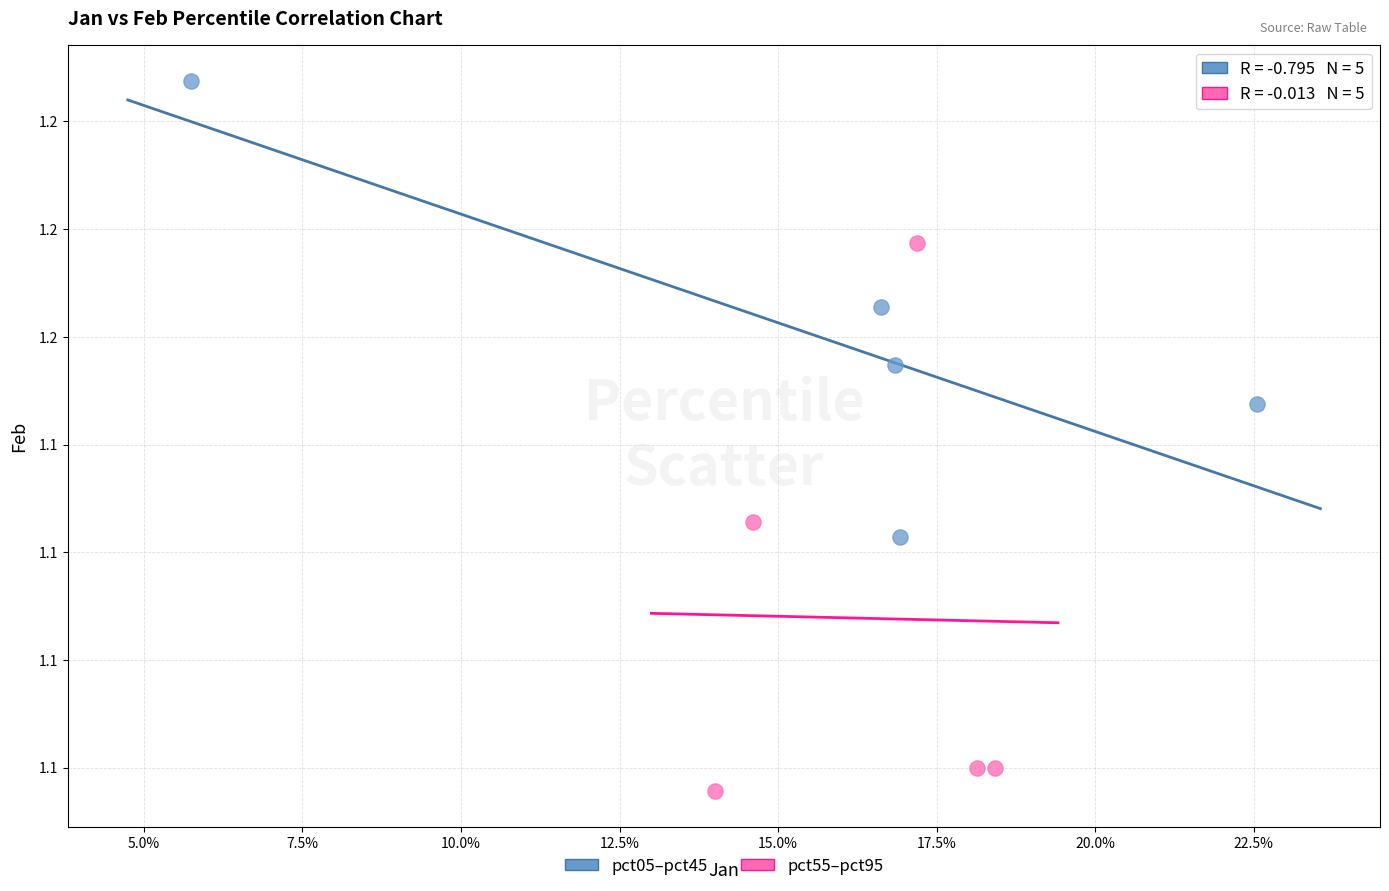

Which series has the widest spread of Y values?

pct55–pct95